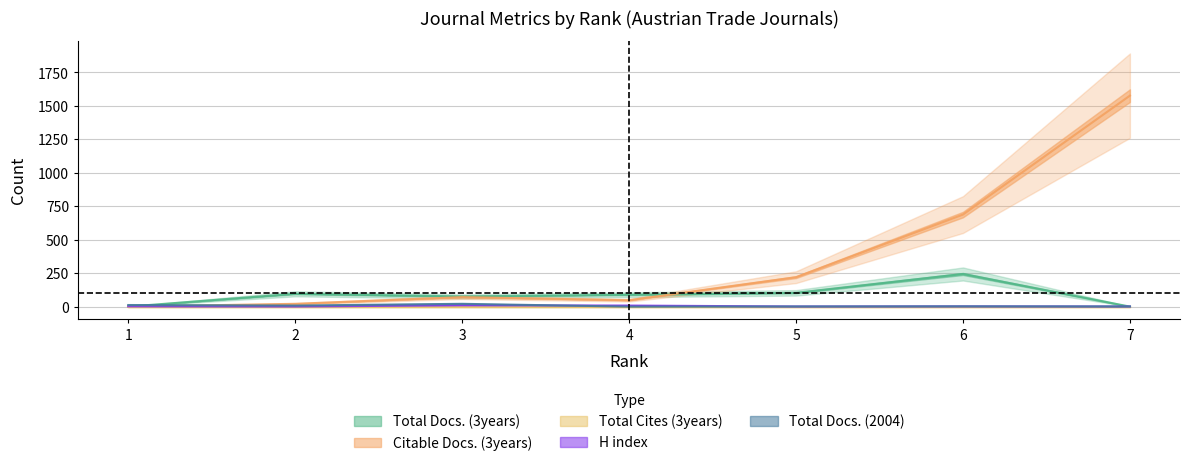

Is it true that Citable Docs. (3years) equals 102 at 5?

False